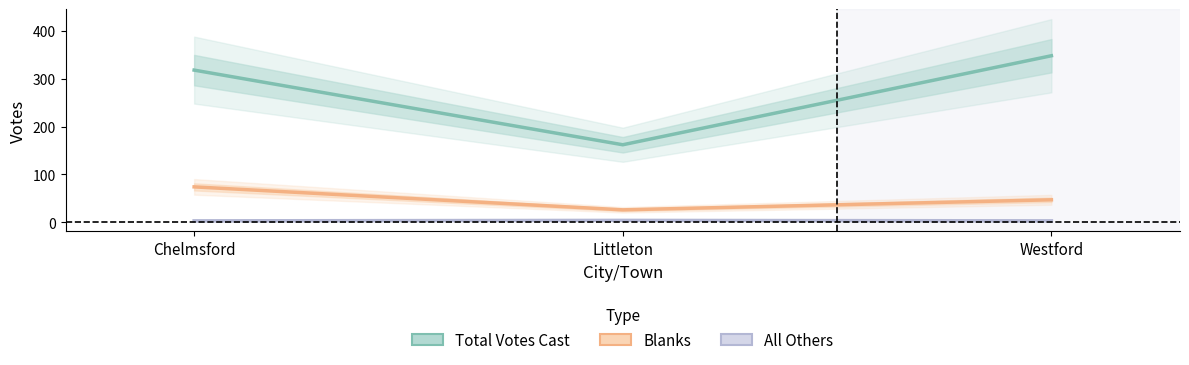

Where is All Others nearest to the value 3?

Chelmsford